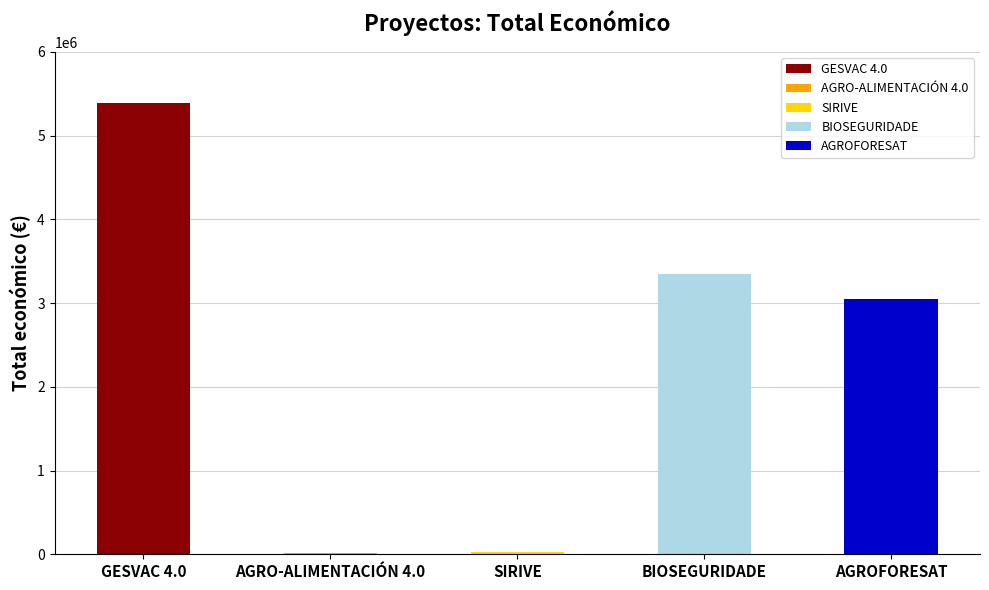

What is the label of the 3rd bar from the left?

SIRIVE